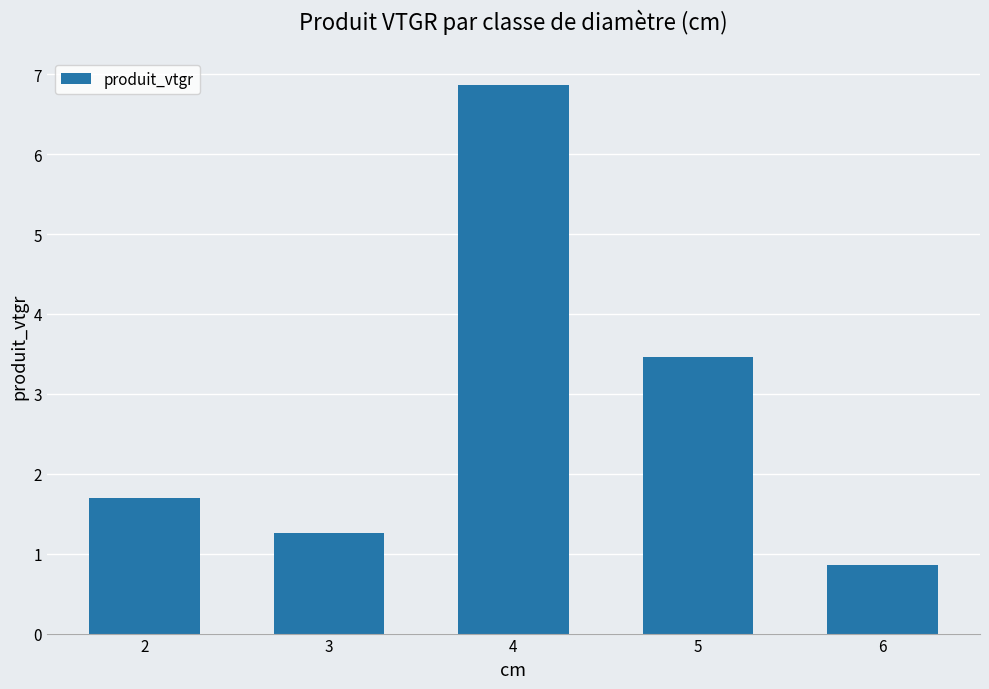

Reading left to right, what are all the values shown in this chart?

2=1.7	3=1.3	4=6.9	5=3.5	6=0.9